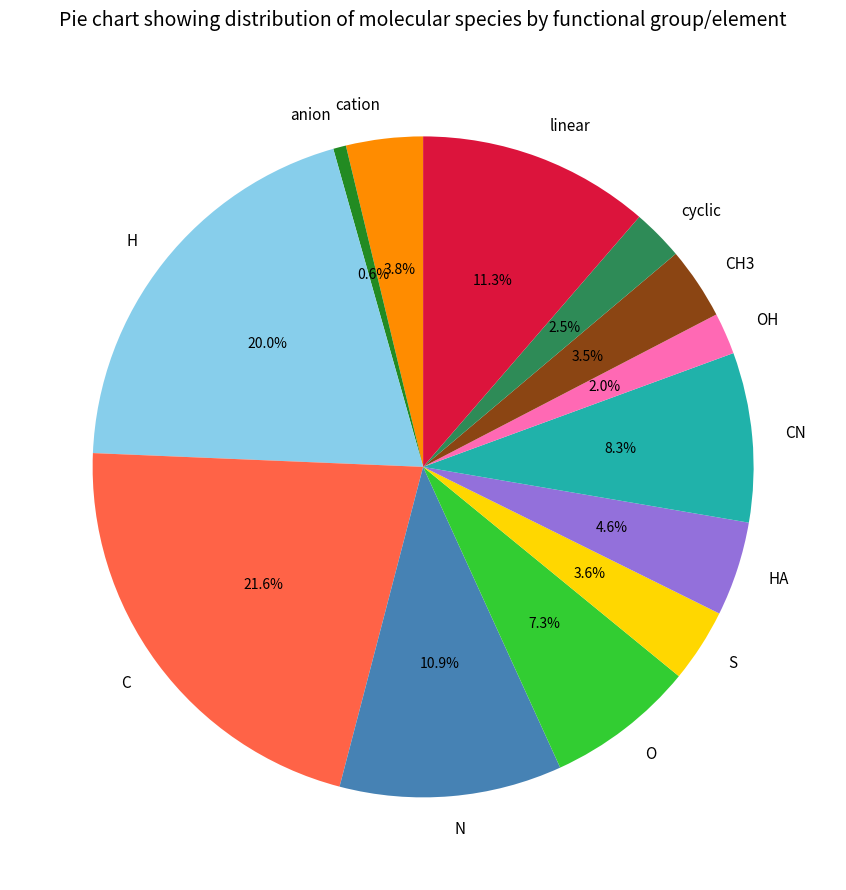

True or false: C accounts for 36% of the total.

False